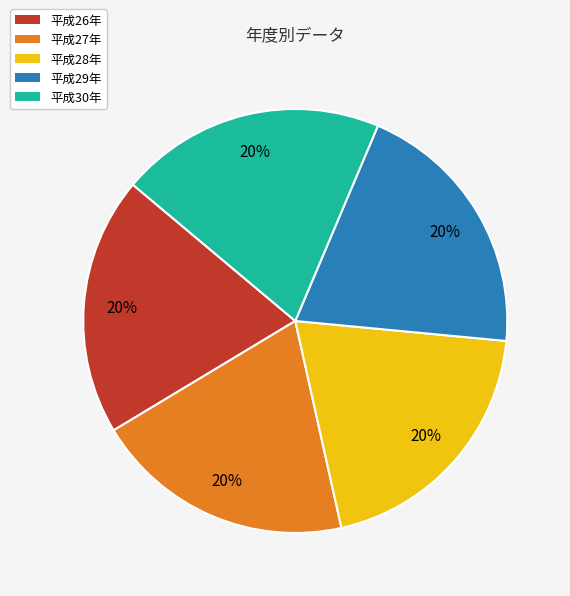

To the nearest percent, what portion does 平成30年 represent?

20%